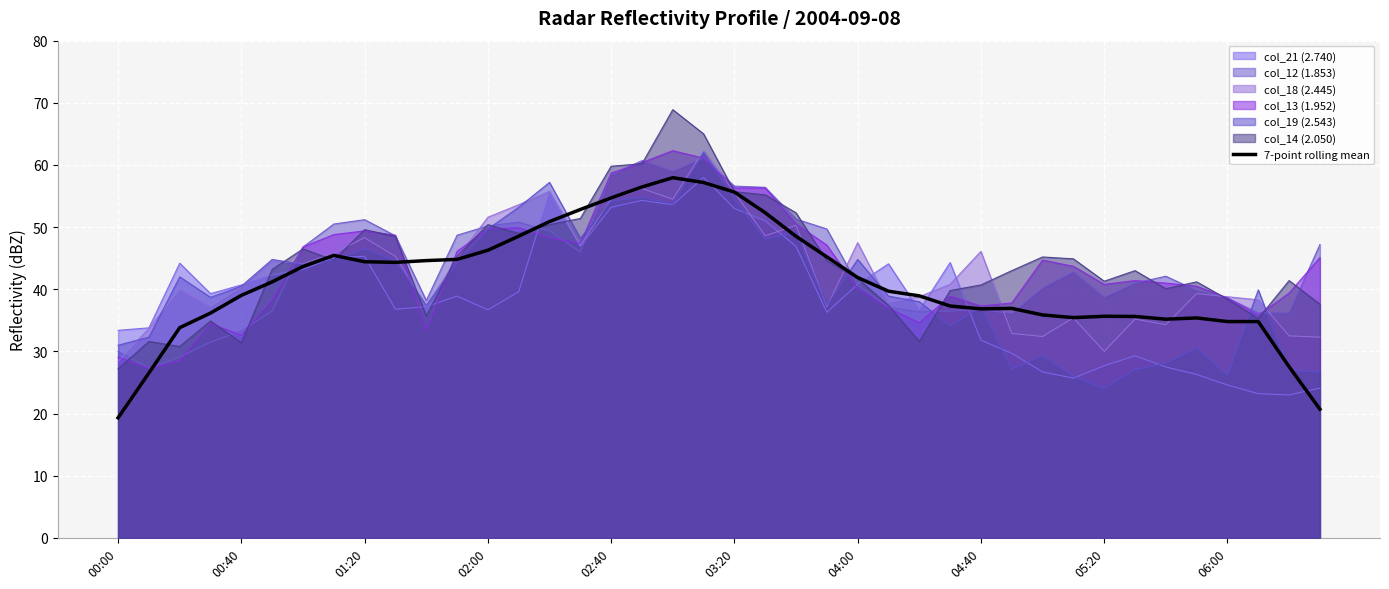

What is the spread (max minus min) of values at 03:20?

3.6